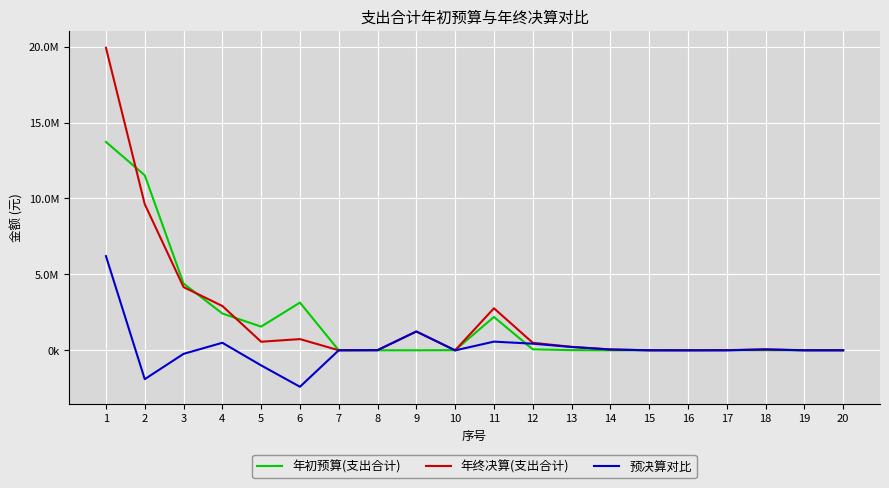

Does the chart have visible grid lines?

Yes